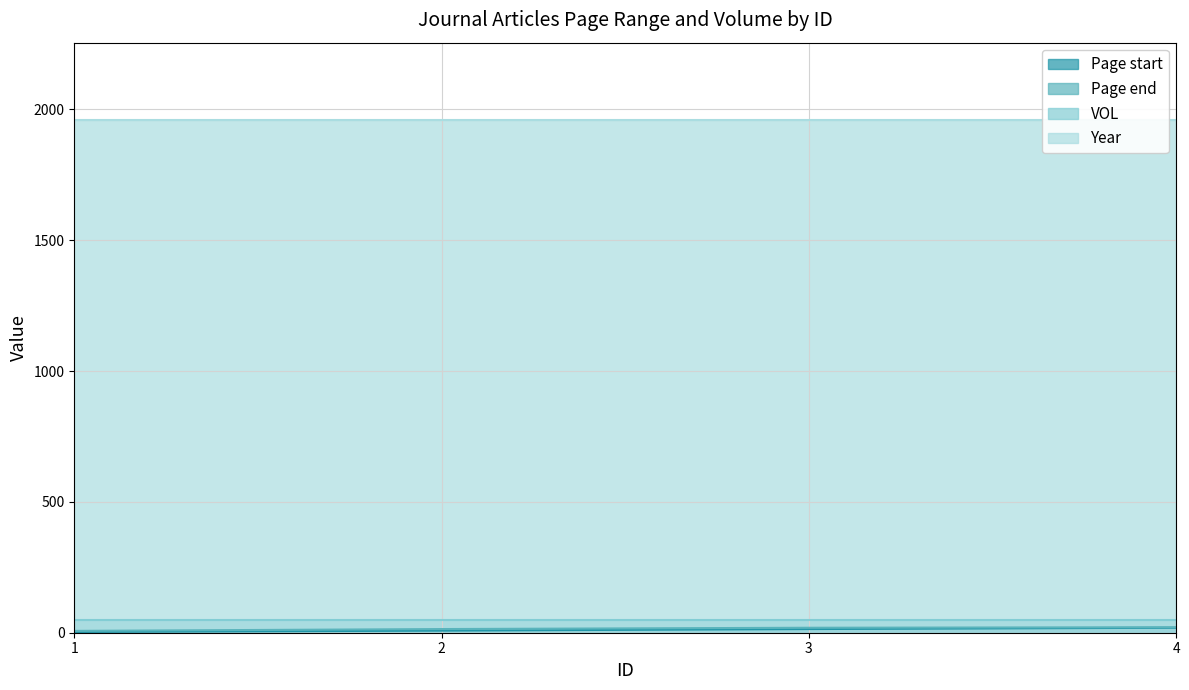

At which category is the sum across all series the highest?

4